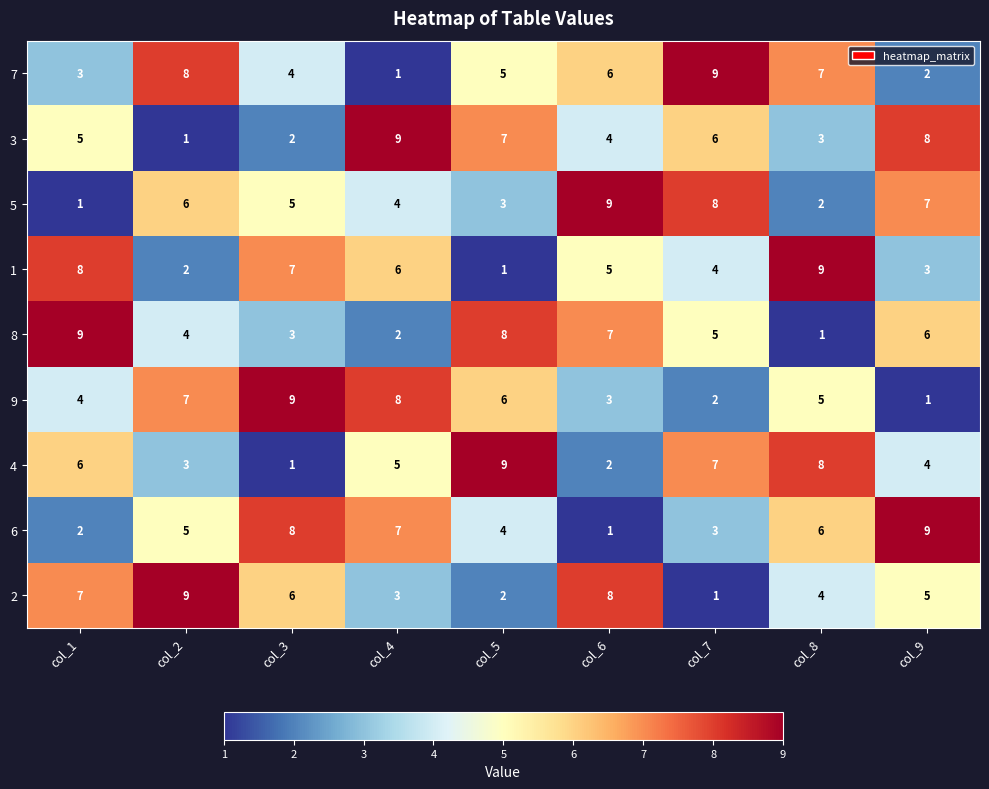

List the labels in order of 6 value, largest first.

col_9, col_3, col_4, col_8, col_2, col_5, col_7, col_1, col_6